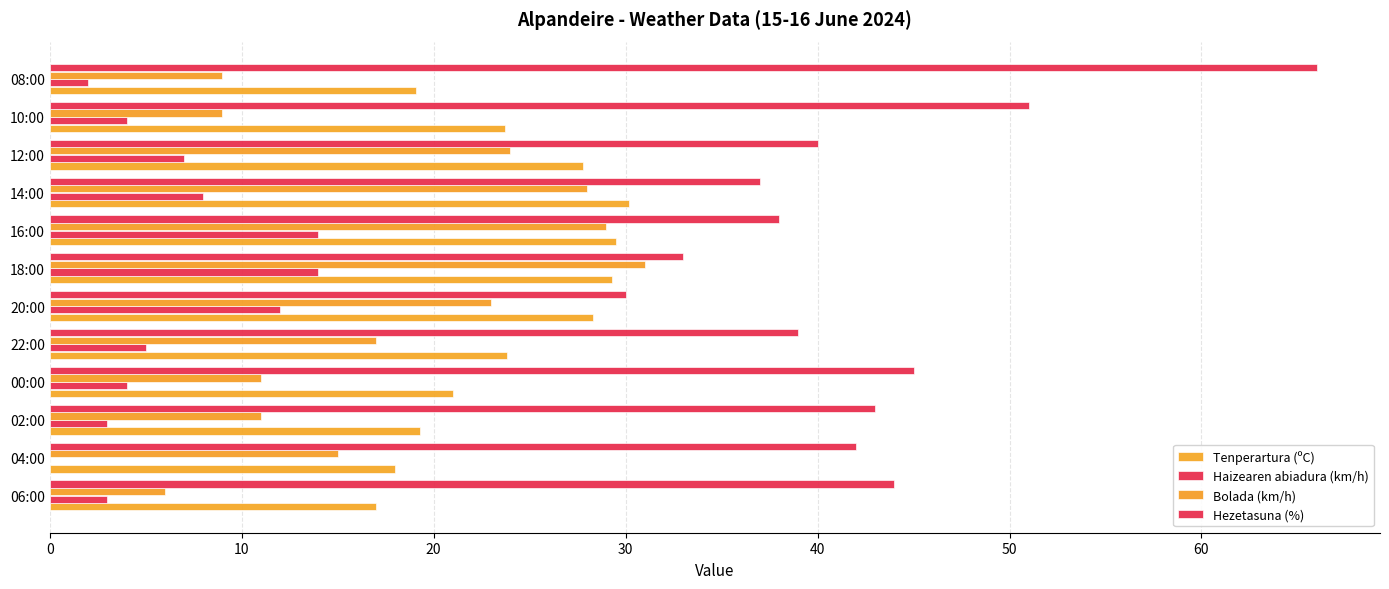

What is the sum of all Hezetasuna (%) values?

508.0